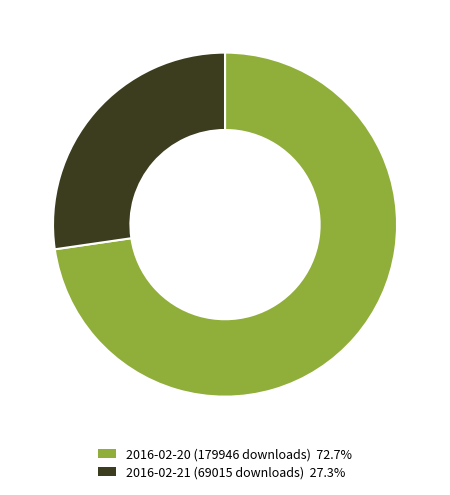

Which category accounts for the majority?

2016-02-20 (179946 downloads)